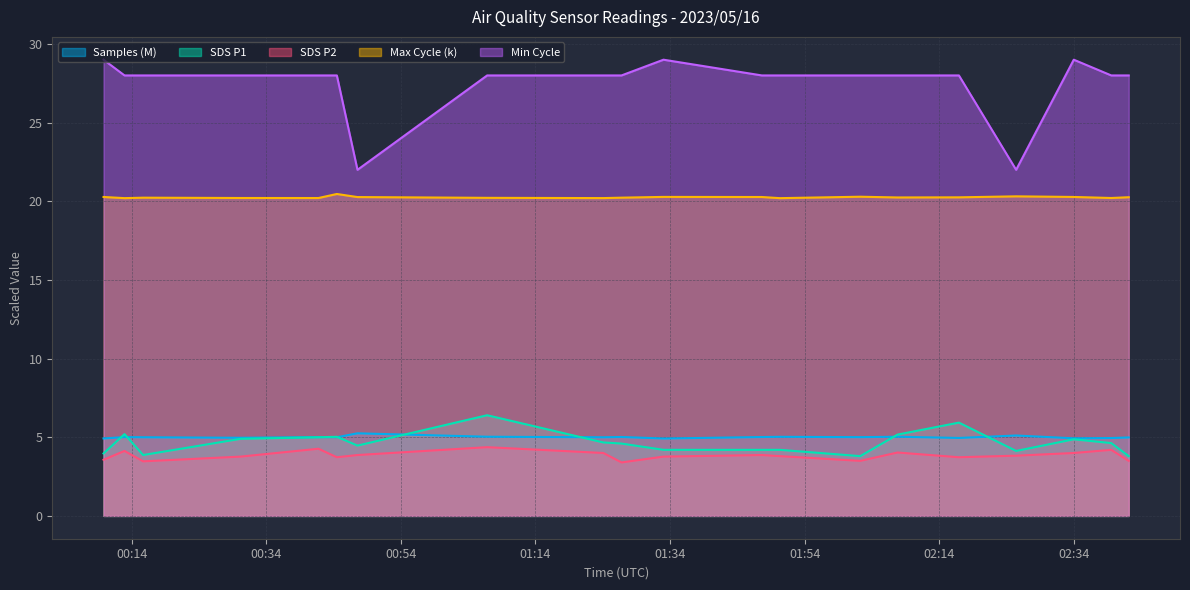

Reading left to right, what are all the values shown in this chart?

Samples: 2023/05/16 00:09:49=4.9	2023/05/16 00:12:56=5.0	2023/05/16 00:15:42=5.0	2023/05/16 00:30:11=5.0	2023/05/16 00:41:45=5.0	2023/05/16 00:44:29=5.0	2023/05/16 00:47:33=5.3	2023/05/16 01:06:49=5.0	2023/05/16 01:24:05=5.0	2023/05/16 01:26:47=5.0	2023/05/16 01:33:01=4.9	2023/05/16 01:47:38=5.0	2023/05/16 01:50:19=5.0	2023/05/16 02:02:15=5.0	2023/05/16 02:07:48=5.0	2023/05/16 02:16:55=5.0	2023/05/16 02:25:25=5.1	2023/05/16 02:33:59=4.9	2023/05/16 02:39:33=5.0	2023/05/16 02:42:09=5.0
SDS_P1: 2023/05/16 00:09:49=4.0	2023/05/16 00:12:56=5.2	2023/05/16 00:15:42=3.9	2023/05/16 00:30:11=4.9	2023/05/16 00:41:45=5.0	2023/05/16 00:44:29=5.0	2023/05/16 00:47:33=4.5	2023/05/16 01:06:49=6.4	2023/05/16 01:24:05=4.7	2023/05/16 01:26:47=4.6	2023/05/16 01:33:01=4.2	2023/05/16 01:47:38=4.2	2023/05/16 01:50:19=4.2	2023/05/16 02:02:15=3.8	2023/05/16 02:07:48=5.2	2023/05/16 02:16:55=5.9	2023/05/16 02:25:25=4.1	2023/05/16 02:33:59=4.9	2023/05/16 02:39:33=4.6	2023/05/16 02:42:09=3.8
SDS_P2: 2023/05/16 00:09:49=3.6	2023/05/16 00:12:56=4.1	2023/05/16 00:15:42=3.5	2023/05/16 00:30:11=3.8	2023/05/16 00:41:45=4.3	2023/05/16 00:44:29=3.7	2023/05/16 00:47:33=3.9	2023/05/16 01:06:49=4.4	2023/05/16 01:24:05=4.0	2023/05/16 01:26:47=3.4	2023/05/16 01:33:01=3.8	2023/05/16 01:47:38=3.9	2023/05/16 01:50:19=3.8	2023/05/16 02:02:15=3.5	2023/05/16 02:07:48=4.0	2023/05/16 02:16:55=3.7	2023/05/16 02:25:25=3.8	2023/05/16 02:33:59=4.0	2023/05/16 02:39:33=4.2	2023/05/16 02:42:09=3.5
Max_cycle: 2023/05/16 00:09:49=20.3	2023/05/16 00:12:56=20.2	2023/05/16 00:15:42=20.2	2023/05/16 00:30:11=20.2	2023/05/16 00:41:45=20.2	2023/05/16 00:44:29=20.5	2023/05/16 00:47:33=20.3	2023/05/16 01:06:49=20.2	2023/05/16 01:24:05=20.2	2023/05/16 01:26:47=20.2	2023/05/16 01:33:01=20.3	2023/05/16 01:47:38=20.3	2023/05/16 01:50:19=20.2	2023/05/16 02:02:15=20.3	2023/05/16 02:07:48=20.2	2023/05/16 02:16:55=20.3	2023/05/16 02:25:25=20.3	2023/05/16 02:33:59=20.3	2023/05/16 02:39:33=20.2	2023/05/16 02:42:09=20.3
Min_cycle: 2023/05/16 00:09:49=29.0	2023/05/16 00:12:56=28.0	2023/05/16 00:15:42=28.0	2023/05/16 00:30:11=28.0	2023/05/16 00:41:45=28.0	2023/05/16 00:44:29=28.0	2023/05/16 00:47:33=22.0	2023/05/16 01:06:49=28.0	2023/05/16 01:24:05=28.0	2023/05/16 01:26:47=28.0	2023/05/16 01:33:01=29.0	2023/05/16 01:47:38=28.0	2023/05/16 01:50:19=28.0	2023/05/16 02:02:15=28.0	2023/05/16 02:07:48=28.0	2023/05/16 02:16:55=28.0	2023/05/16 02:25:25=22.0	2023/05/16 02:33:59=29.0	2023/05/16 02:39:33=28.0	2023/05/16 02:42:09=28.0